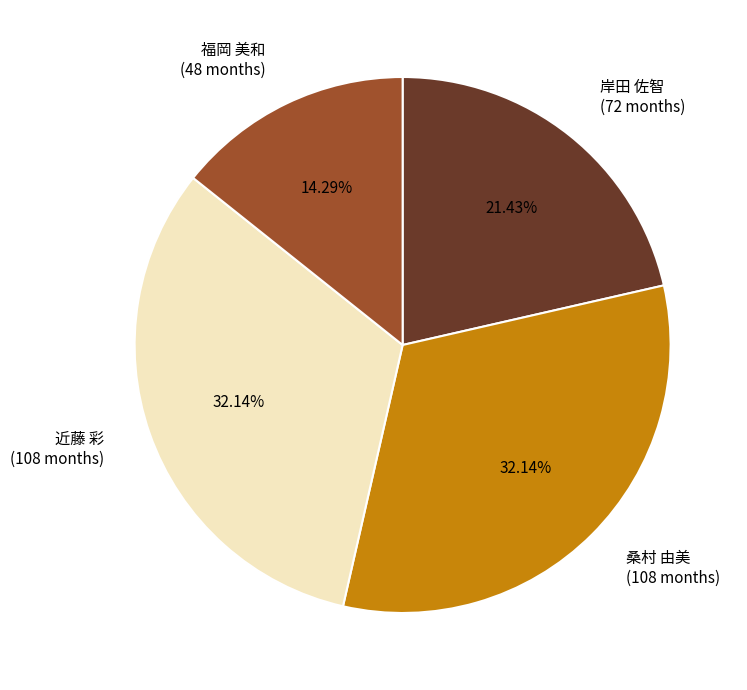

To the nearest percent, what is the average slice percentage?

25%